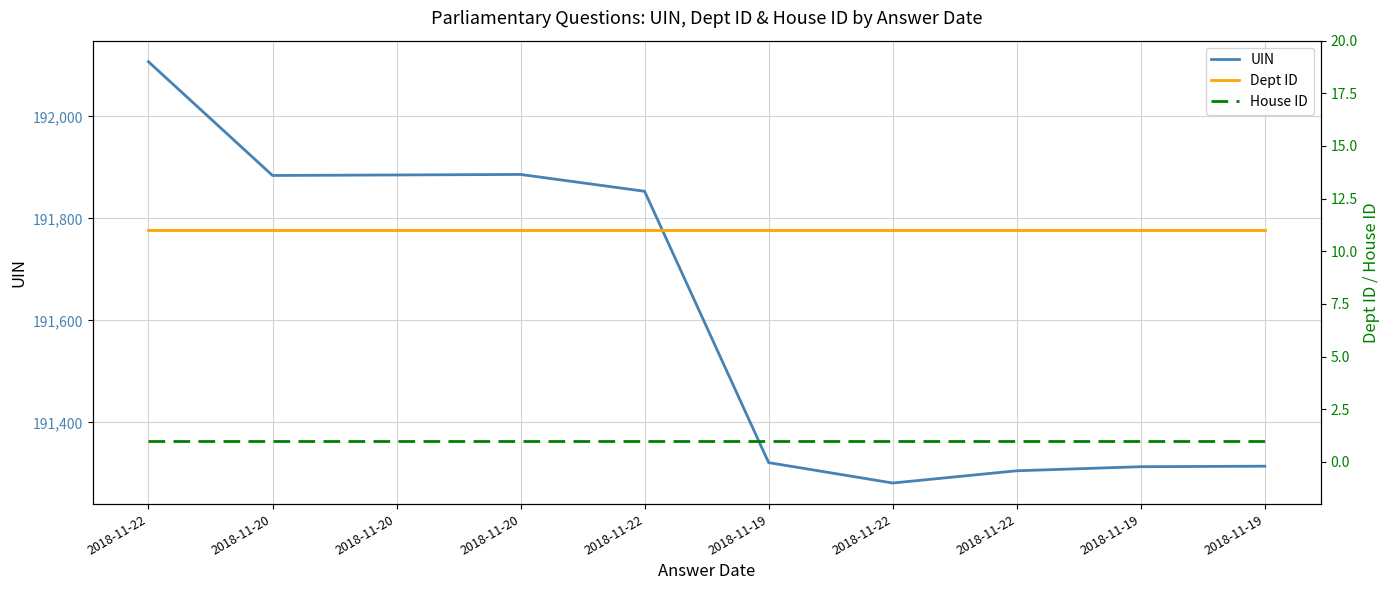

True or false: Dept ID and UIN intersect in this chart.

False